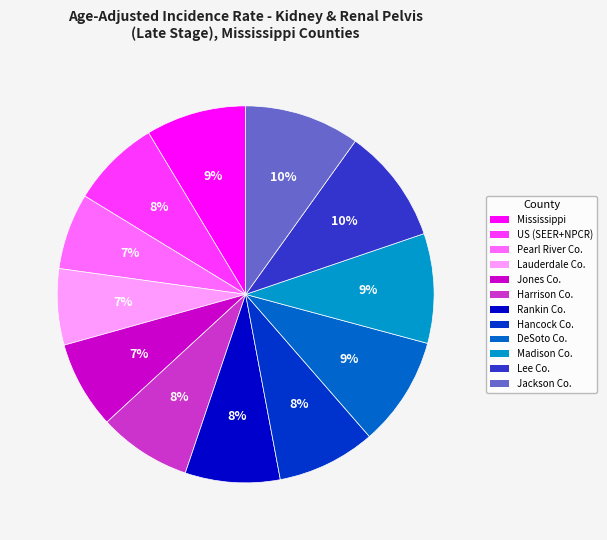

To the nearest percent, what is the difference between the largest and smallest slice percentages?

3%